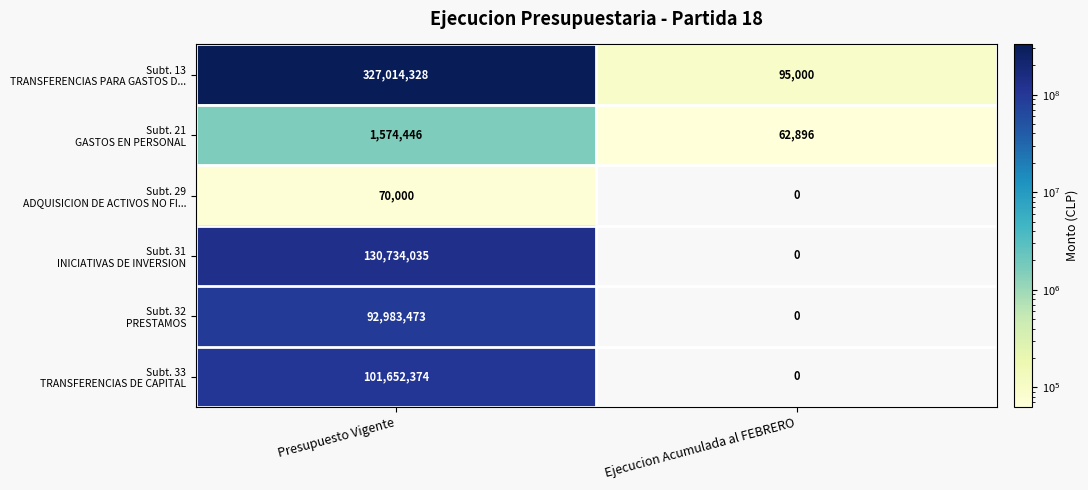

What is the difference between the highest and lowest values at Presupuesto Vigente?

326944328